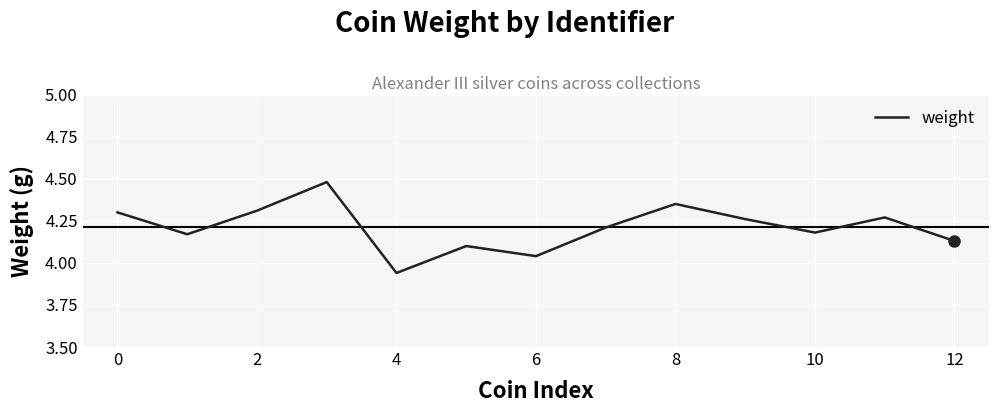

What is the difference between the maximum and minimum values?

0.5